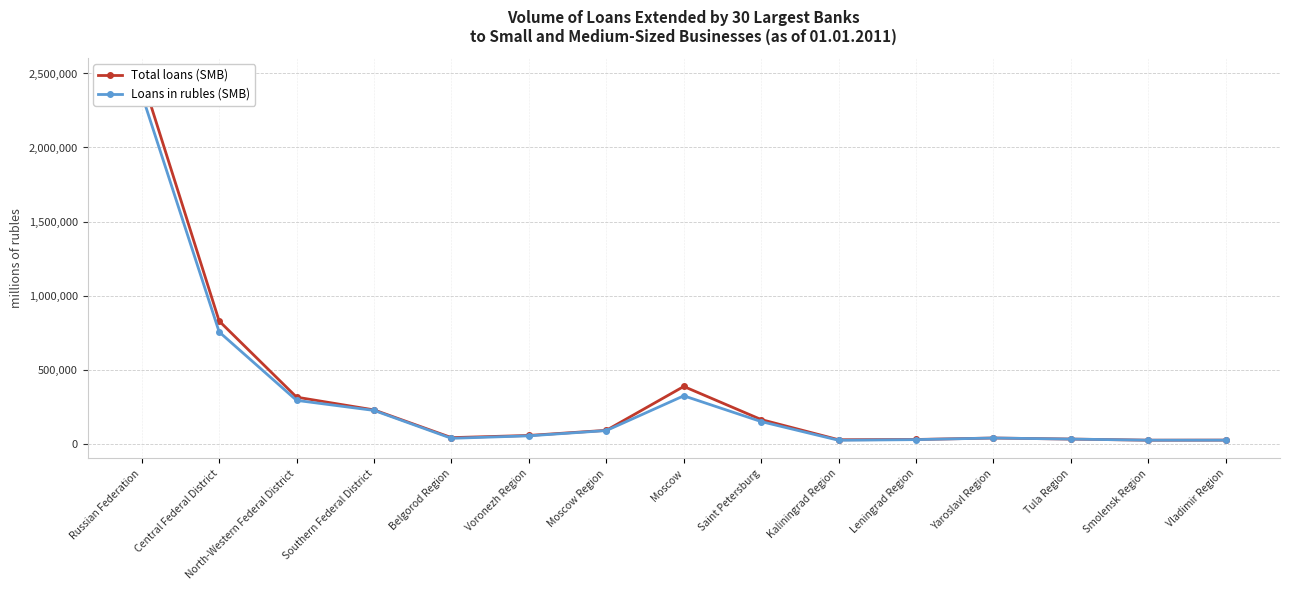

True or false: Total loans (SMB) has a value of 39609 at Smolensk Region.

False